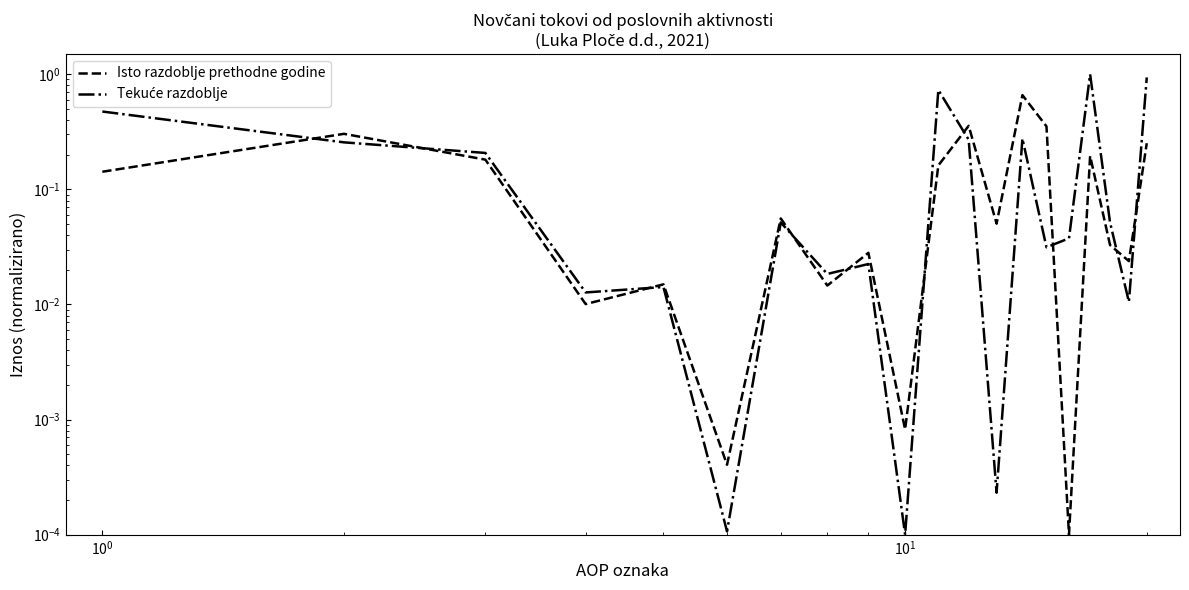

Which series has the largest total across all categories?

Tekuće razdoblje